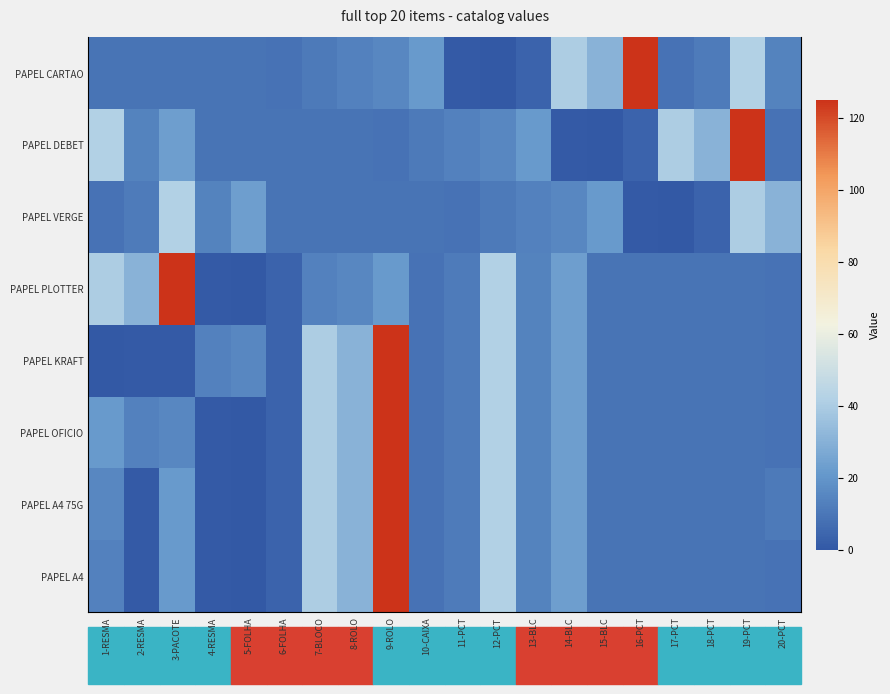

Between 13-BLC and 7-BLOCO, which is larger?

7-BLOCO